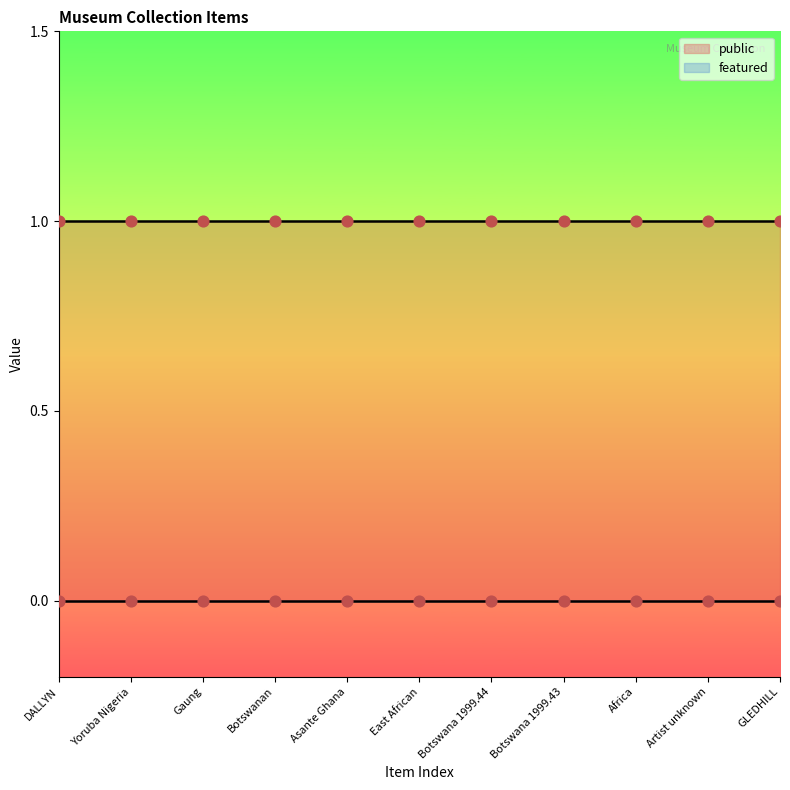

Which series contains the lowest Y value?

featured